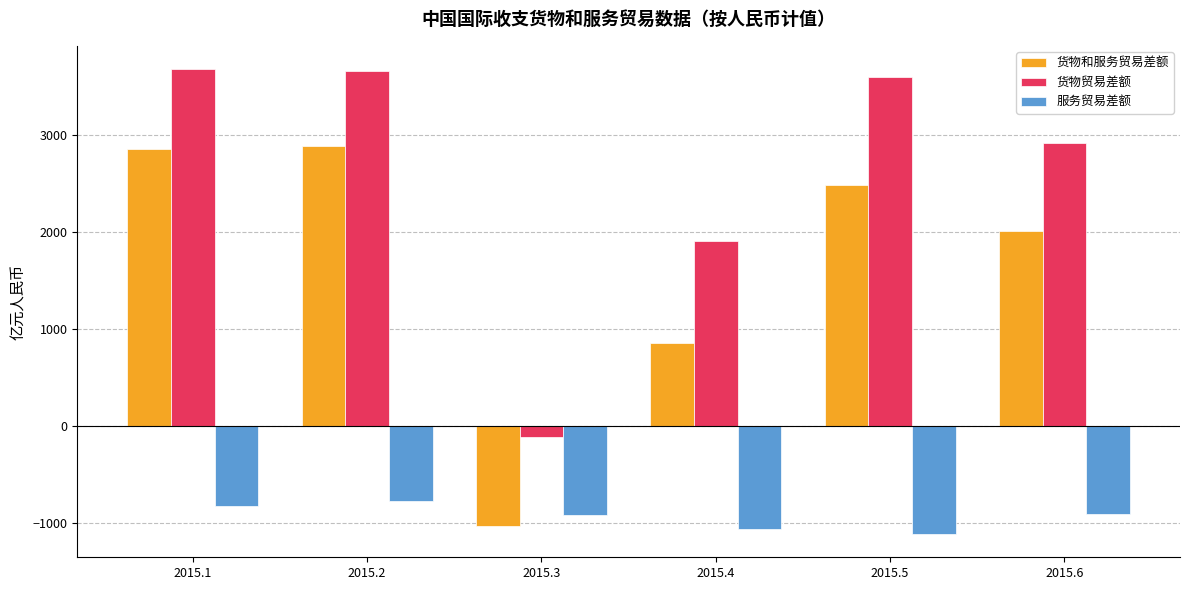

What is the difference between the maximum and minimum values in the 货物贸易差额 series?

3791.1